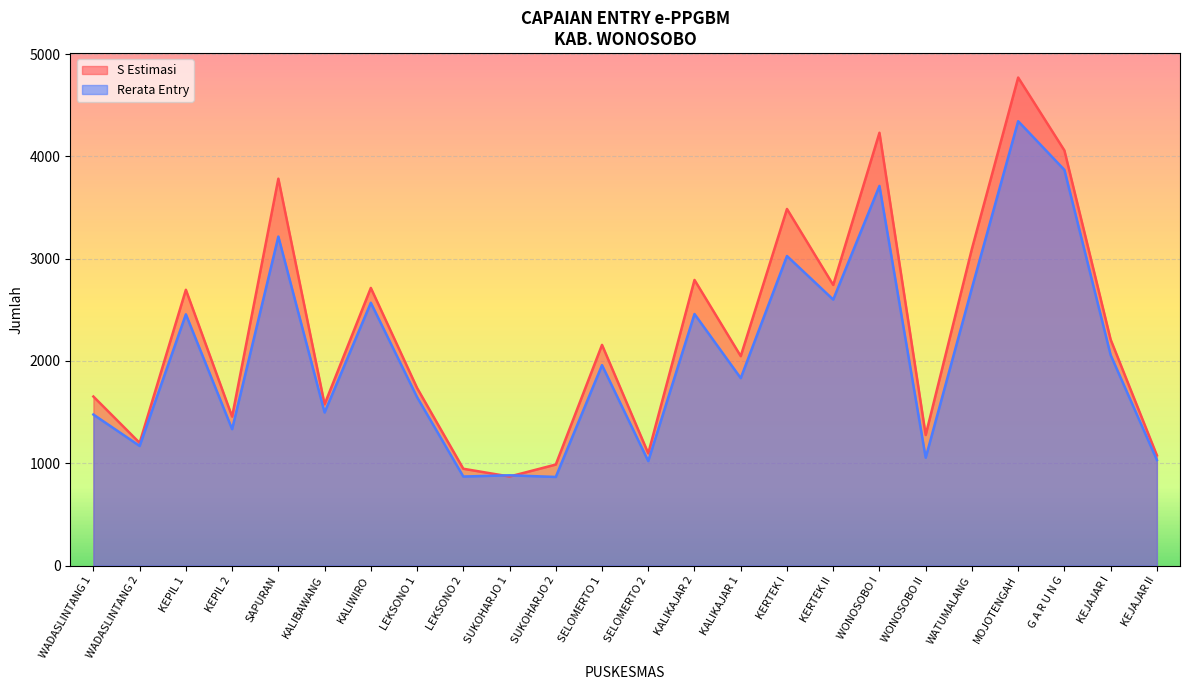

Where do Rerata Entry and S Estimasi first cross each other?

LEKSONO 2 and SUKOHARJO 1